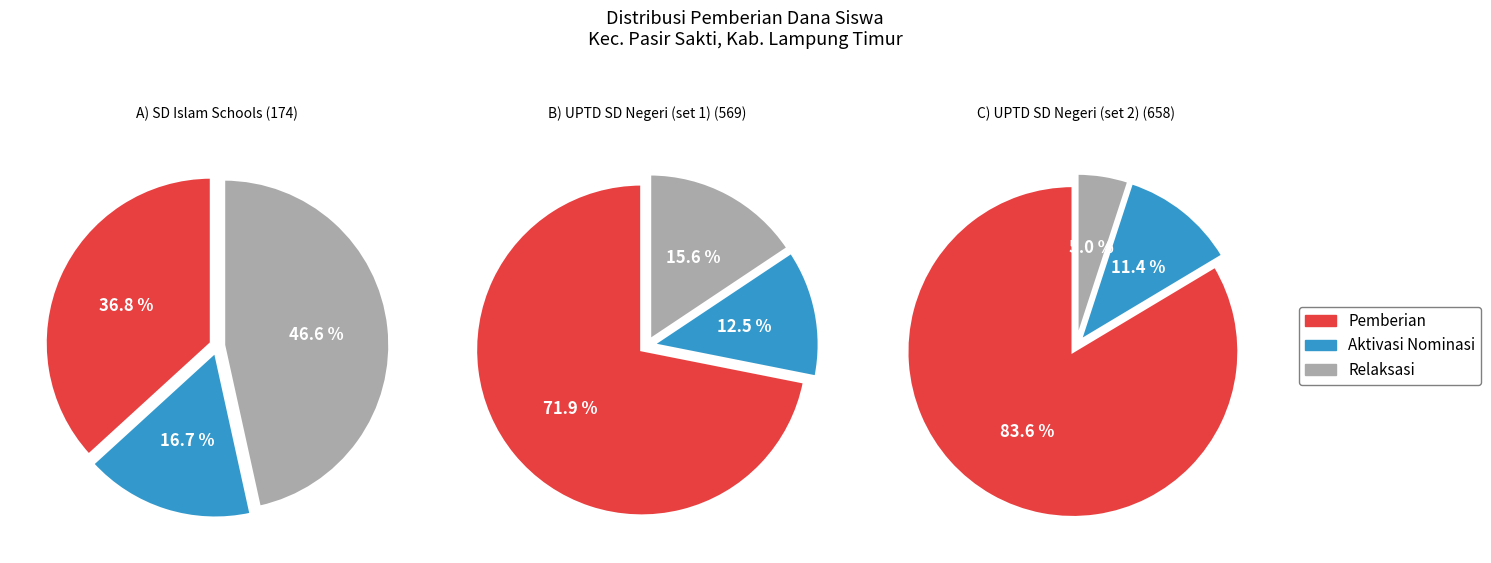

Is 0 the majority of the pie?

No